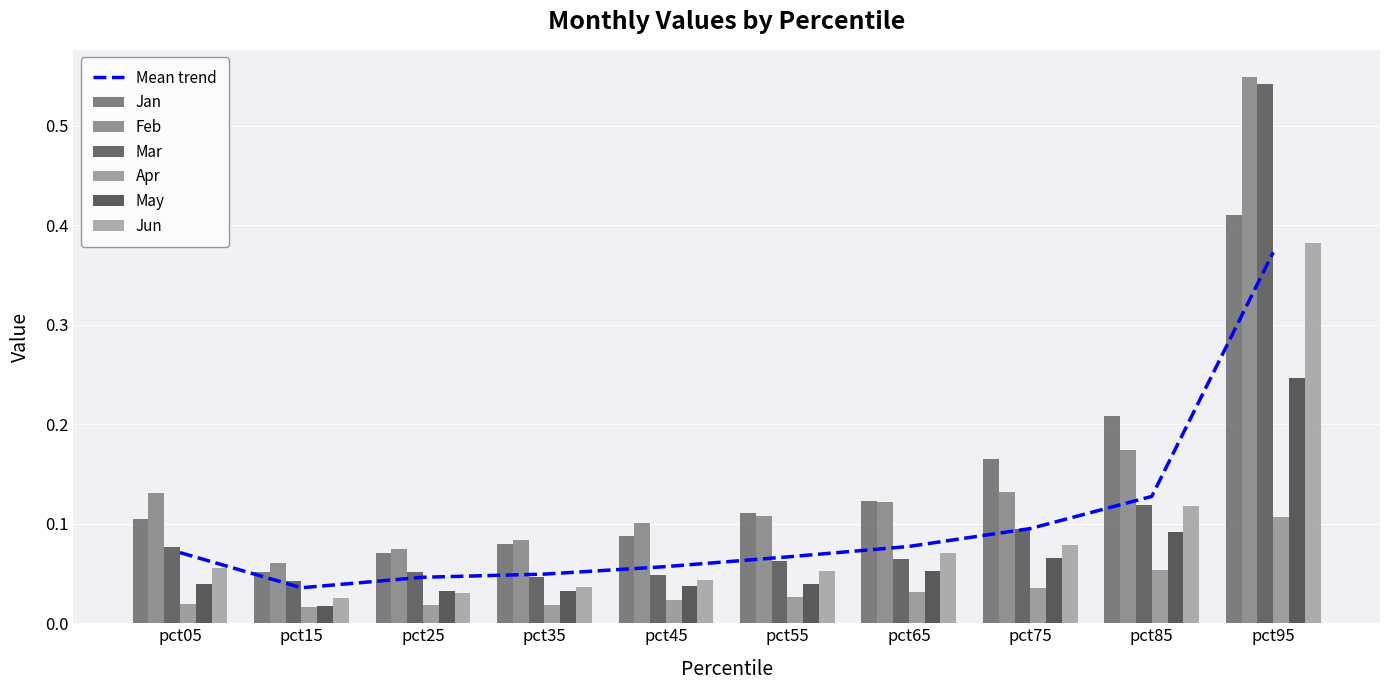

The value of Apr at pct15 is 0.0. True or false?

True